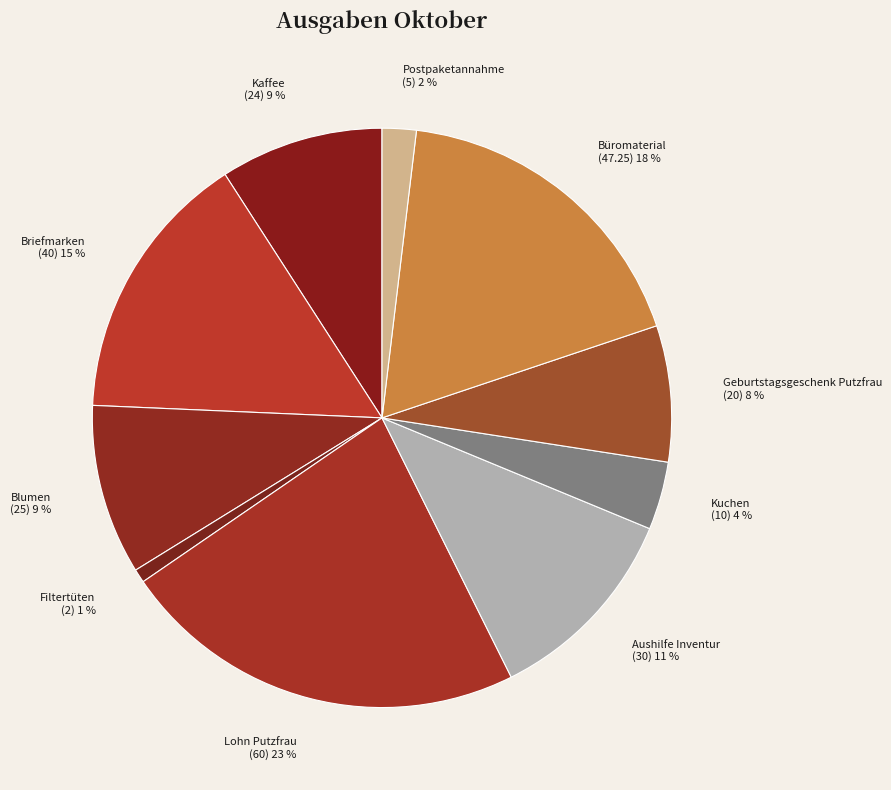

True or false: Aushilfe Inventur accounts for 11% of the total.

True